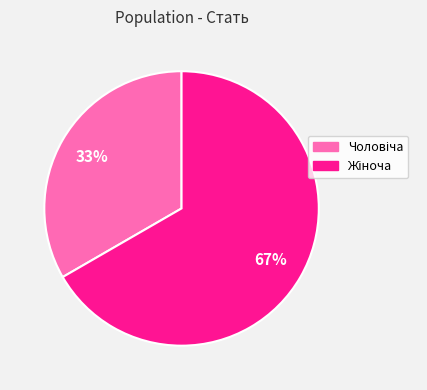

Does any single category account for the majority?

Yes